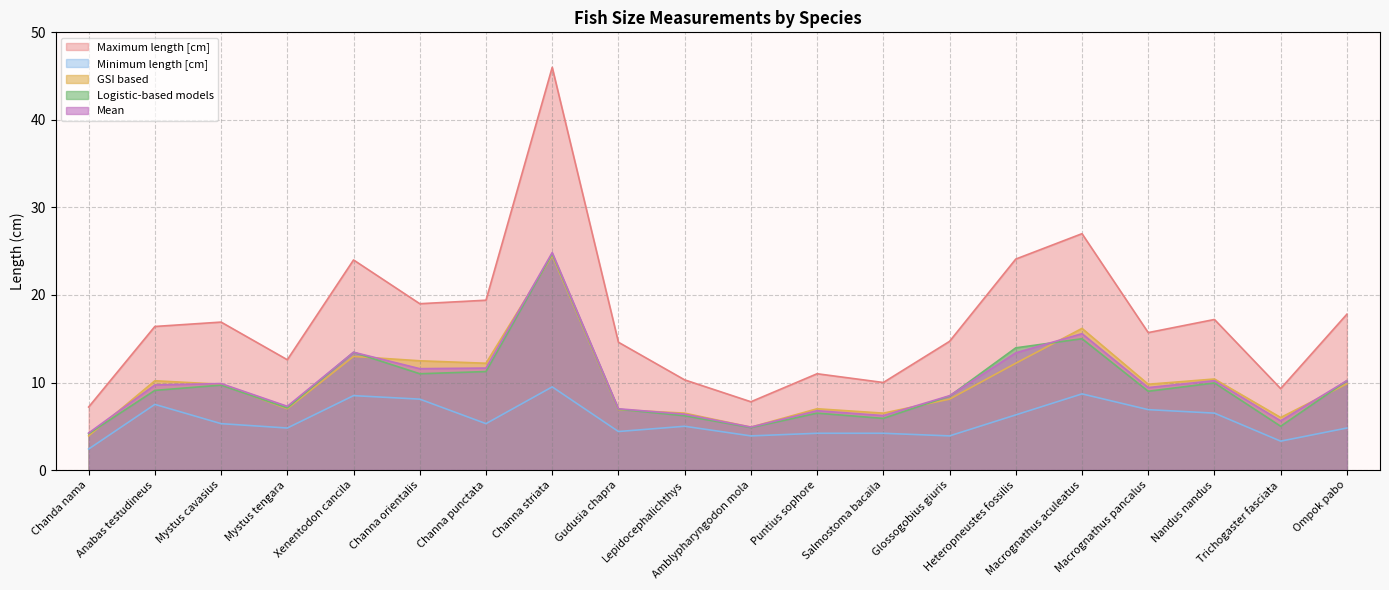

Where is the first local minimum for Mean?

Mystus tengara